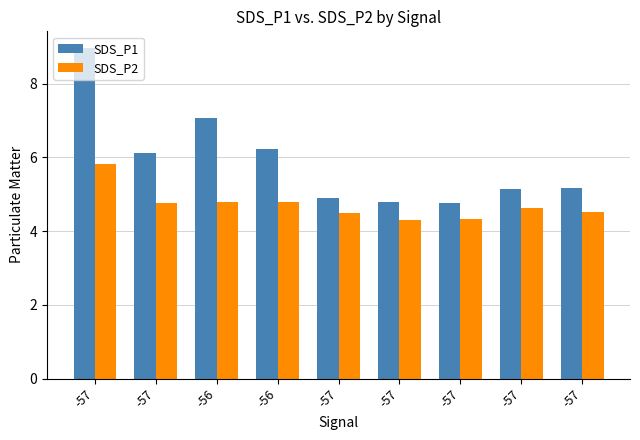

How many bars are there in each group?

2